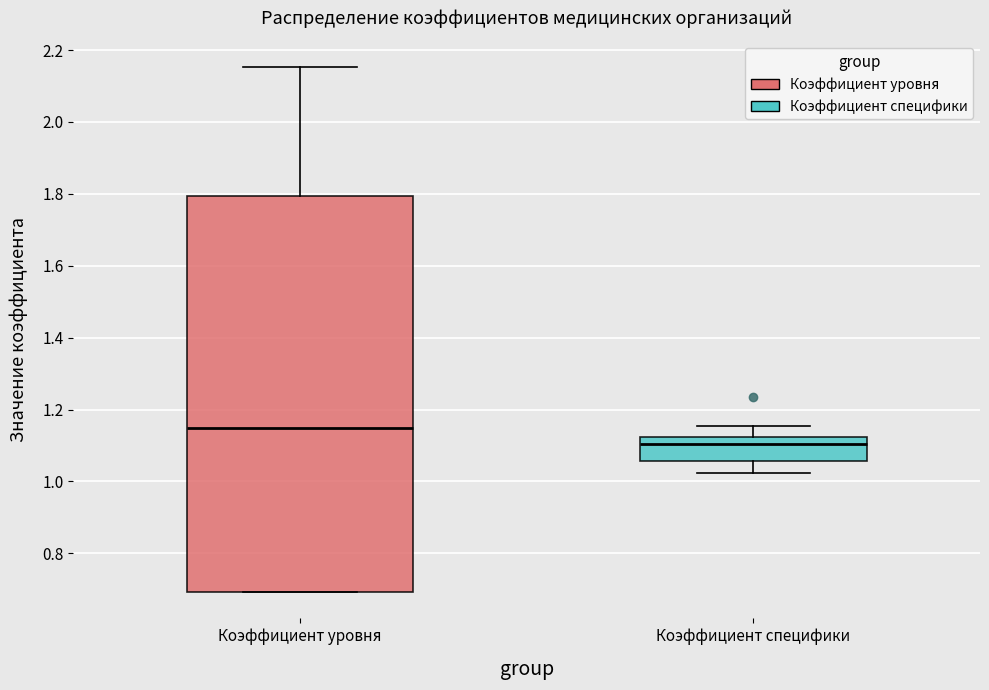

Reading left to right, transcribe this box plot: for each box, give where its median line is, the range the box spans, and where its two whiskers end, as read against the y-axis. The values are not printed on the chart, so give them approximately, as read against the axis.

Коэффициент уровня: median 1.14, box 0.70 to 1.80, whiskers 0.70 to 2.16
Коэффициент специфики: median 1.10, box 1.06 to 1.12, whiskers 1.02 to 1.16